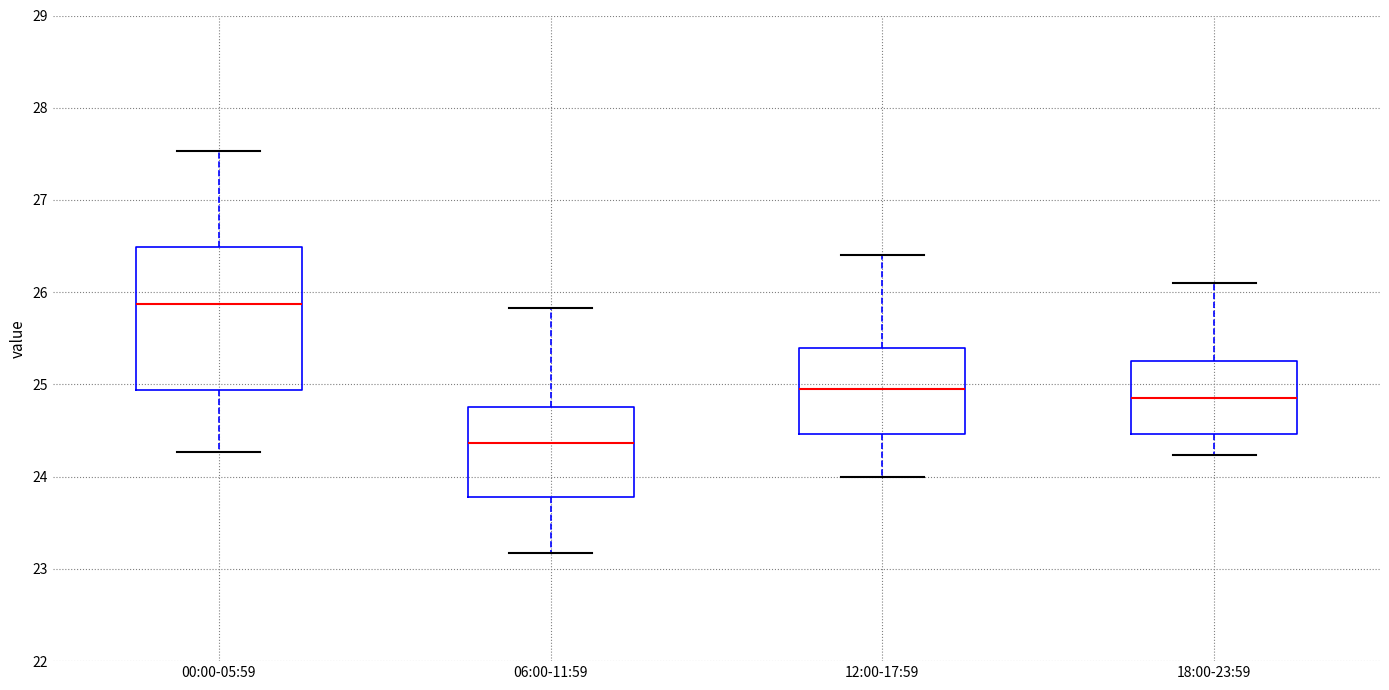

Which box's median line is the lowest?

06:00-11:59